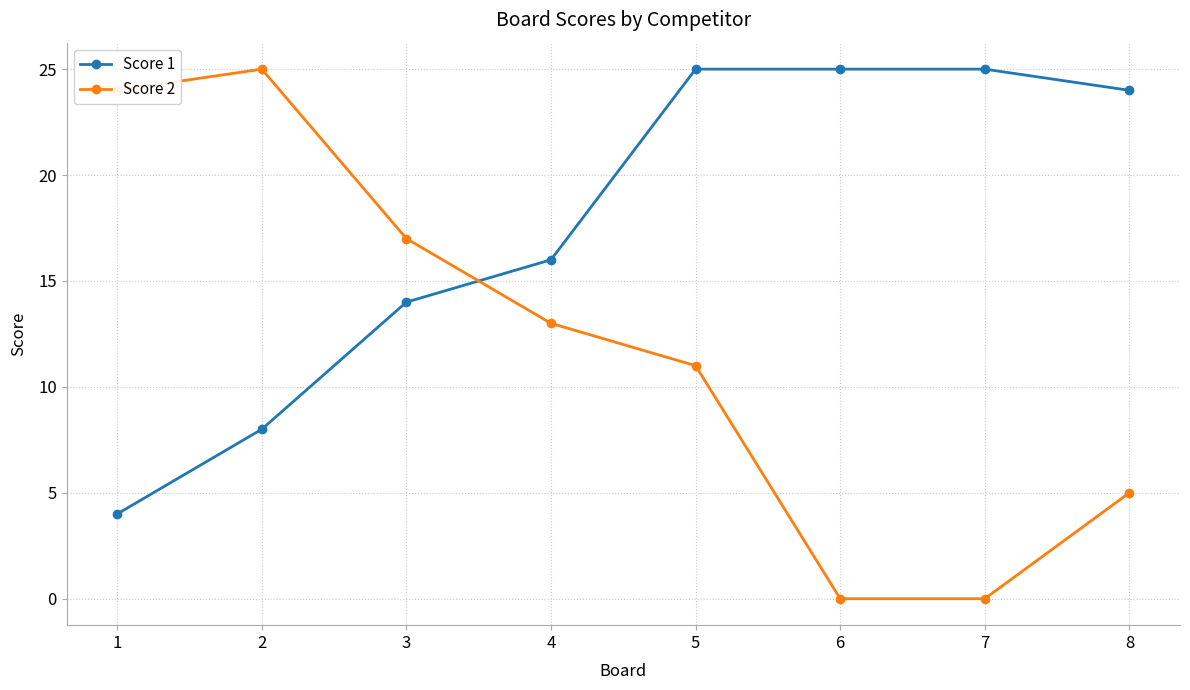

What is the maximum value for Score 2?

25